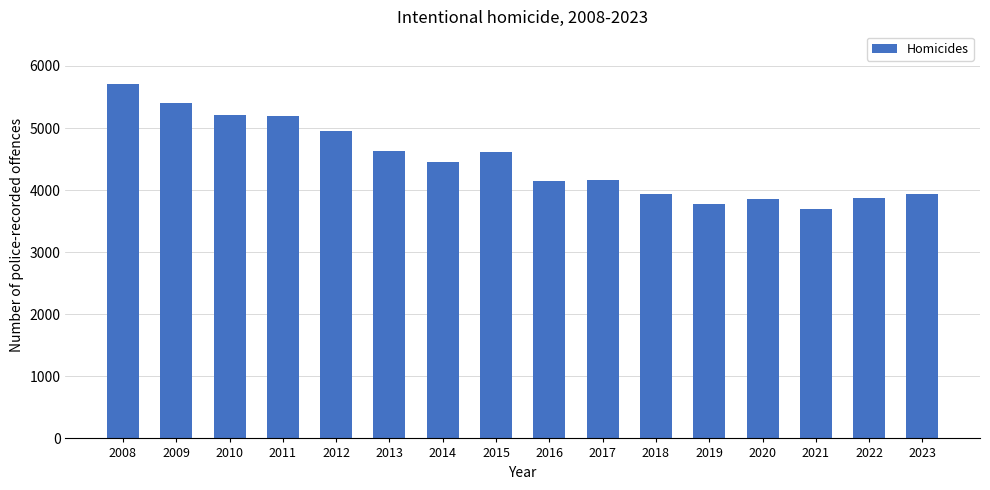

What is the sum of all values?

71548